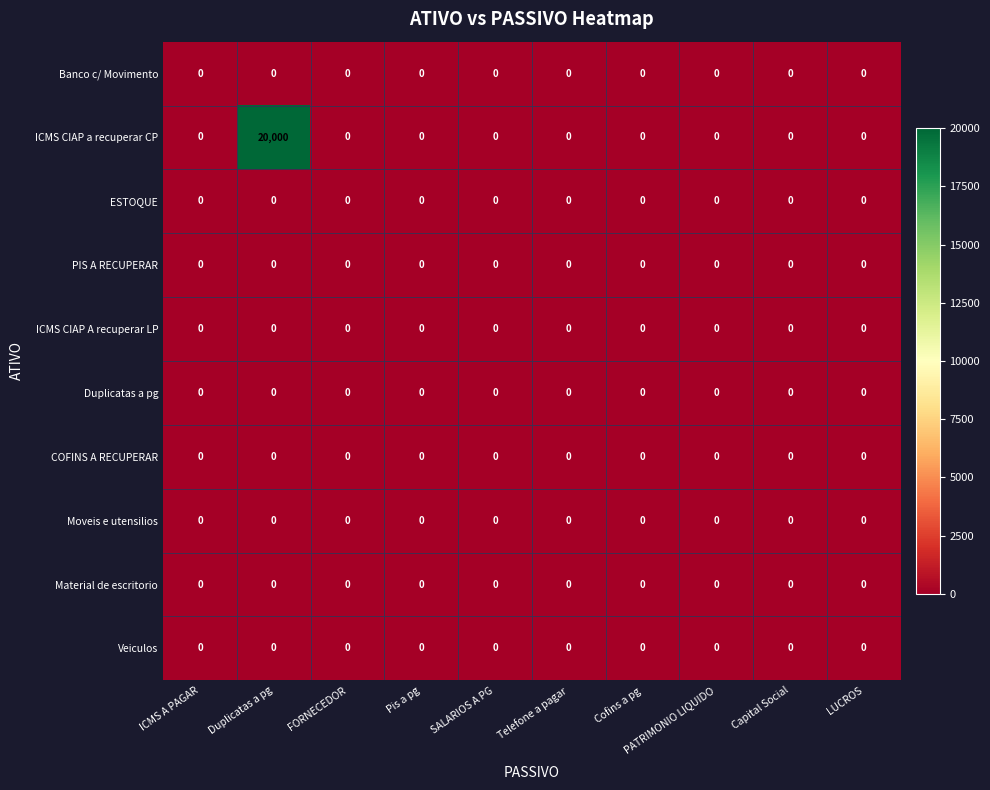

Which series has the largest total across all categories?

ICMS CIAP a recuperar CP